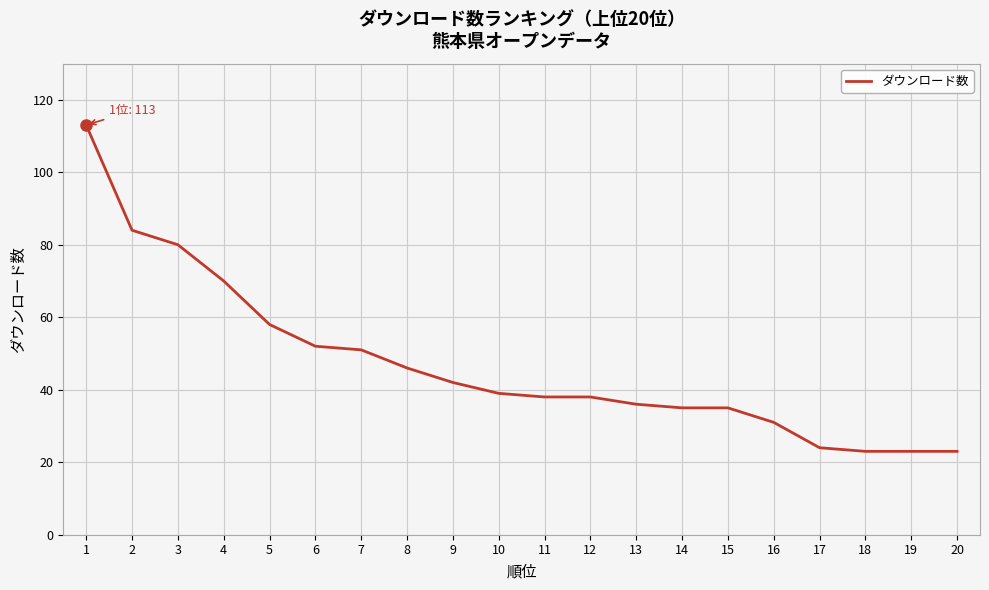

The value at 12 is 38. True or false?

True